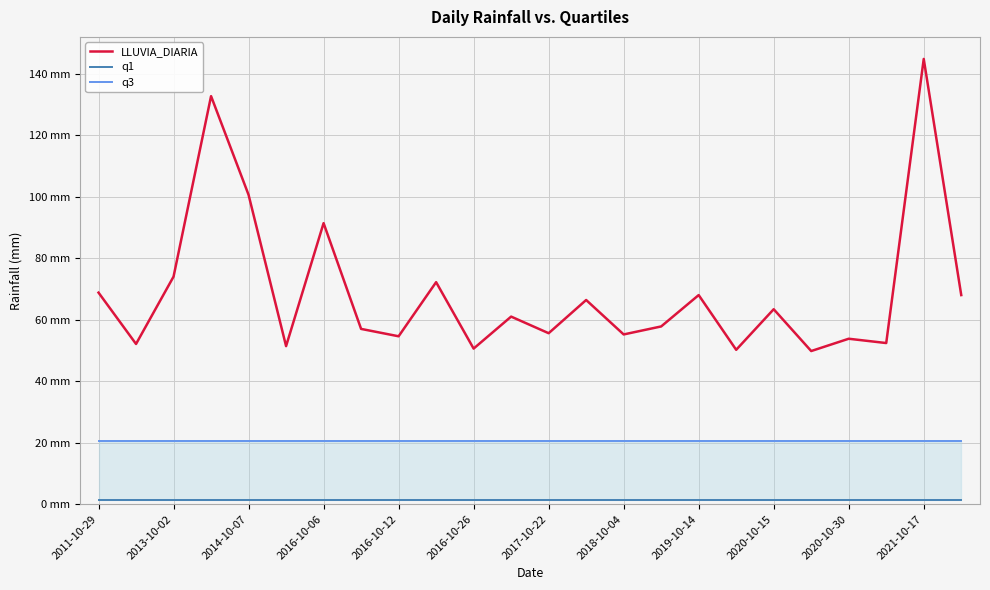

What position from the right is 19?

5